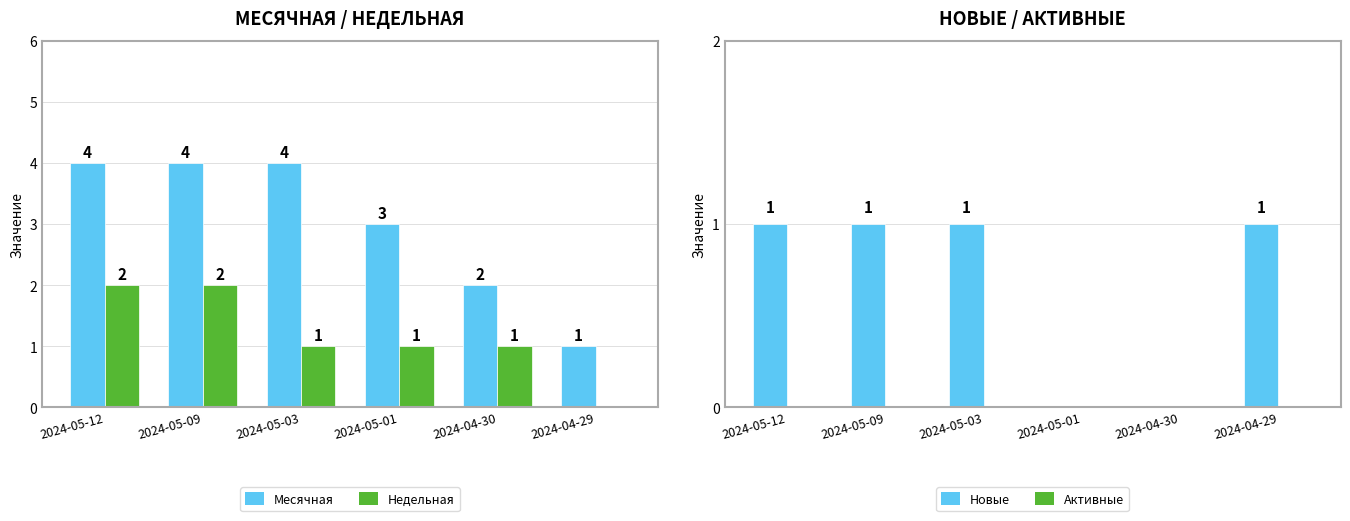

What is the difference between the second highest and minimum values in the Недельная series?

2